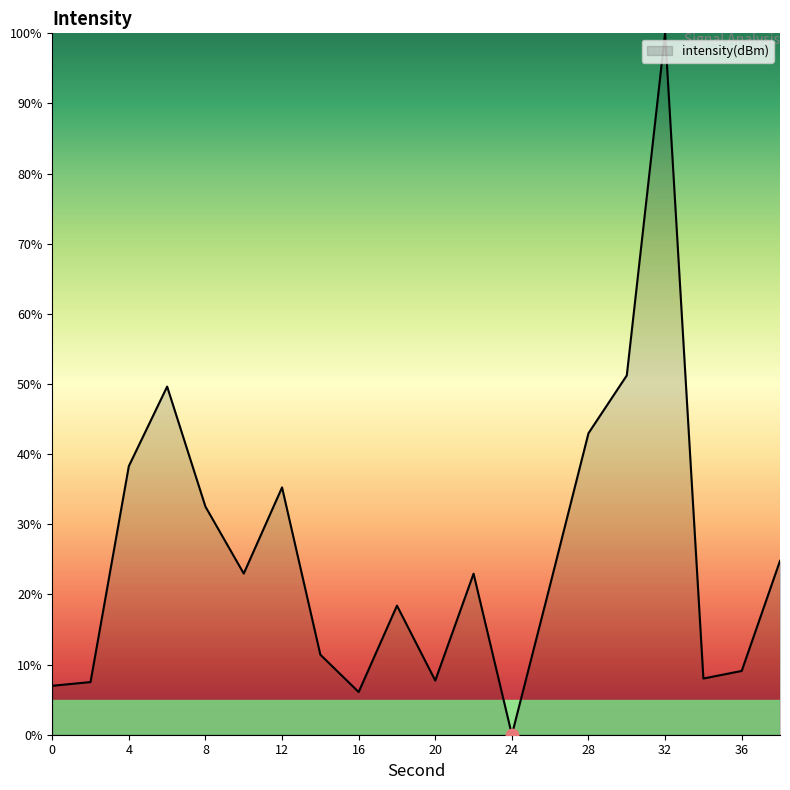

What is the greatest value displayed?

100.0